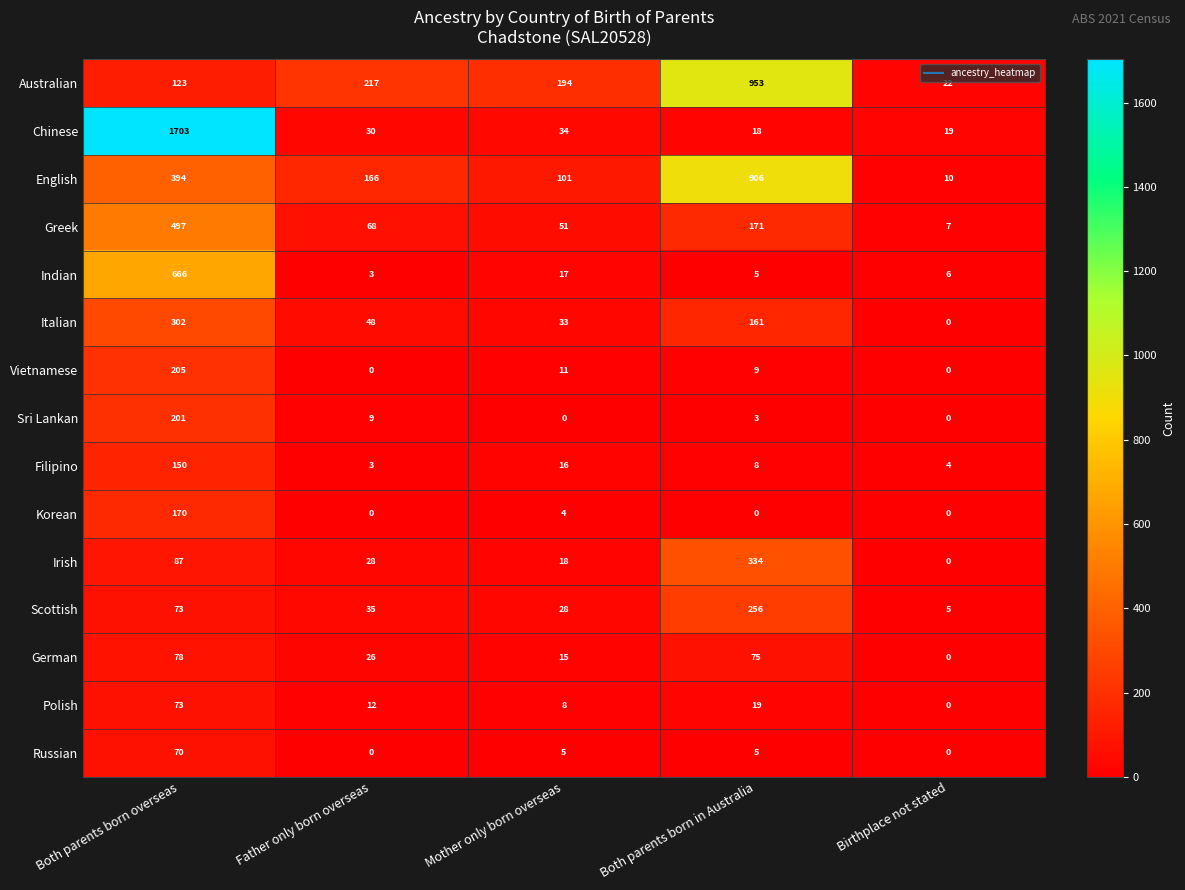

What is the difference between the maximum and minimum values in the Greek series?

490